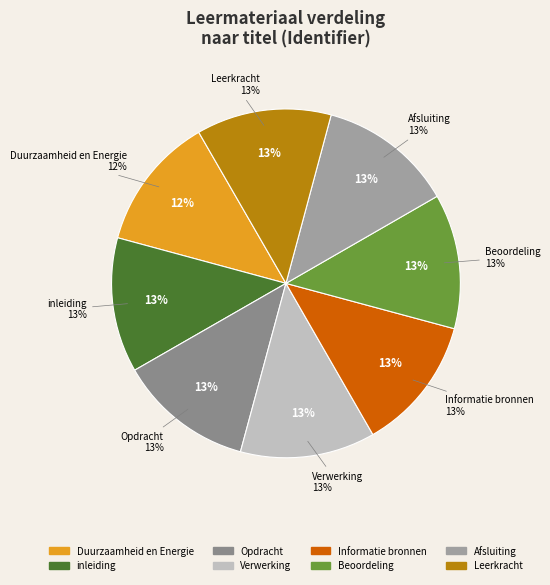

How many slices are in this pie chart?

8